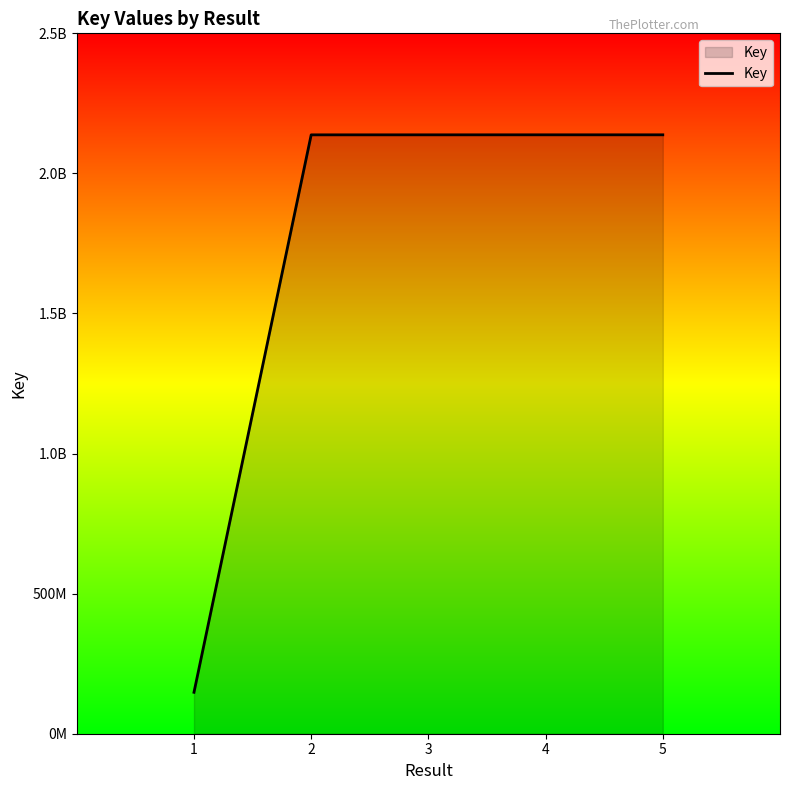

Which label corresponds to the smallest value in the chart?

1